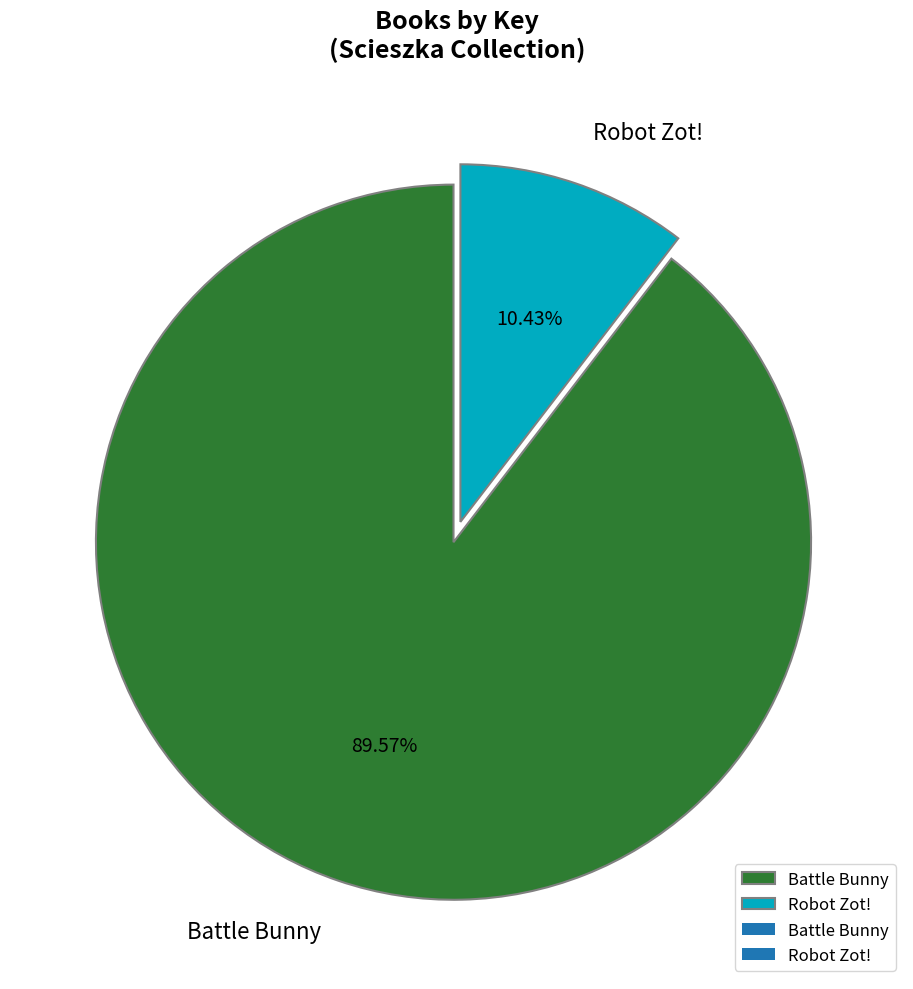

To the nearest percent, what is the average slice percentage?

50%